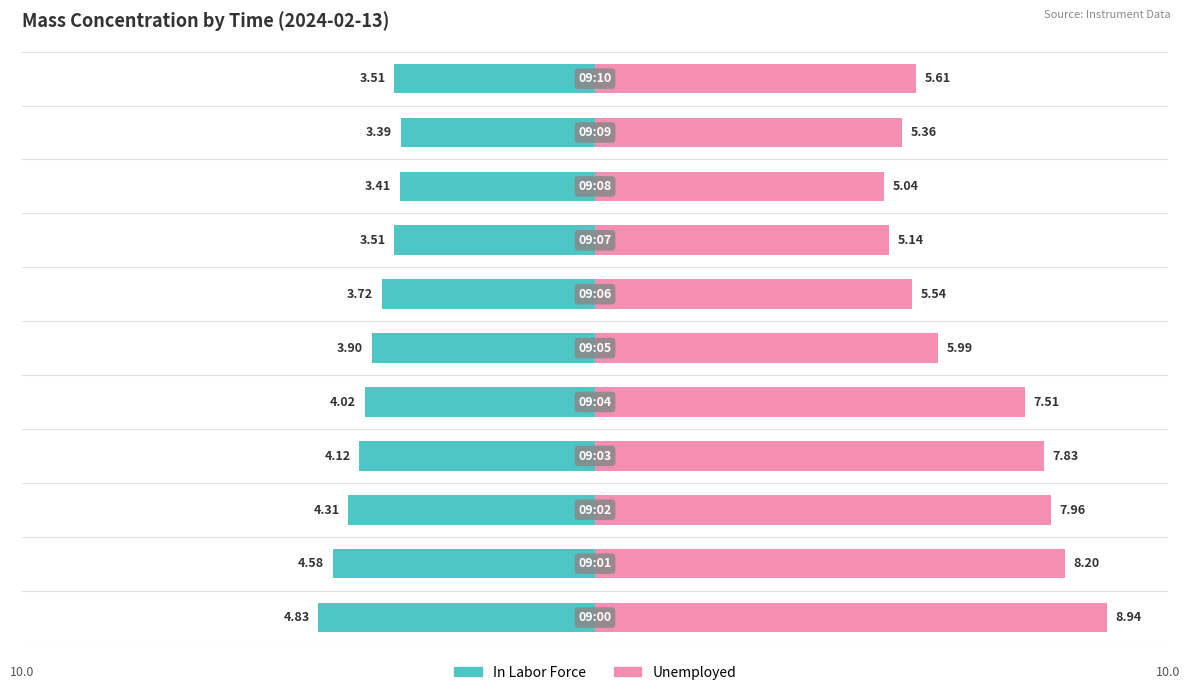

What is the difference between the second highest and second lowest values in the Unemployed series?

3.1